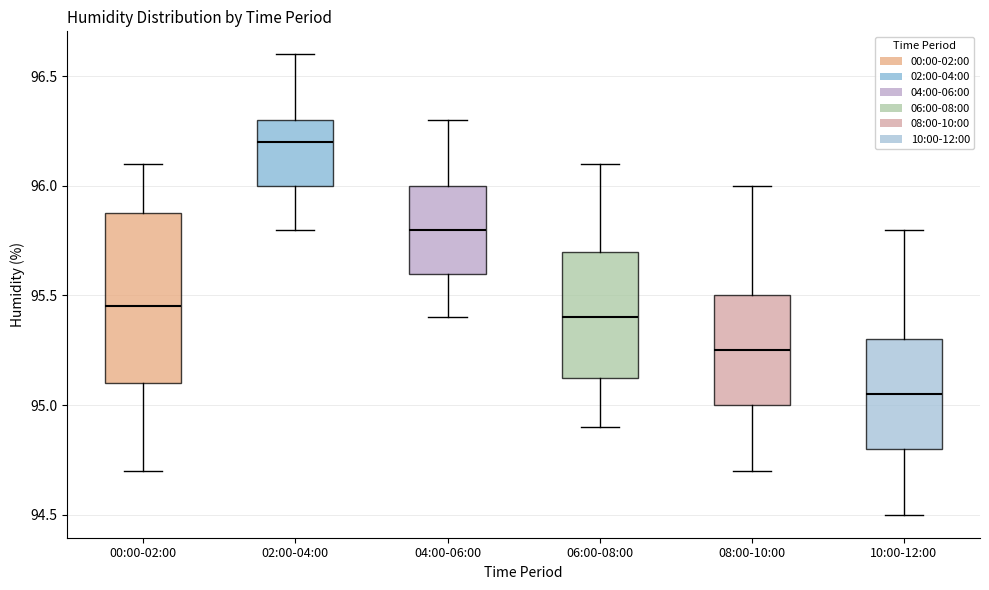

Which box is the tallest, from its lower edge to its upper edge?

00:00-02:00